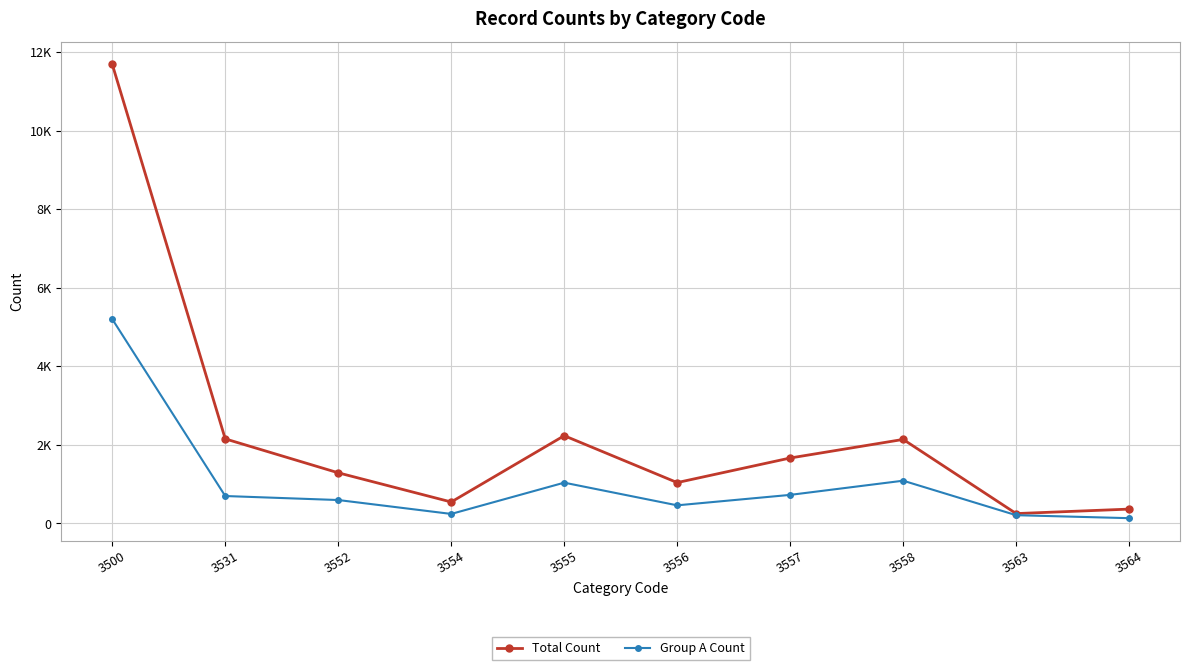

True or false: Total Count has a value of 2154 at 3531.

True